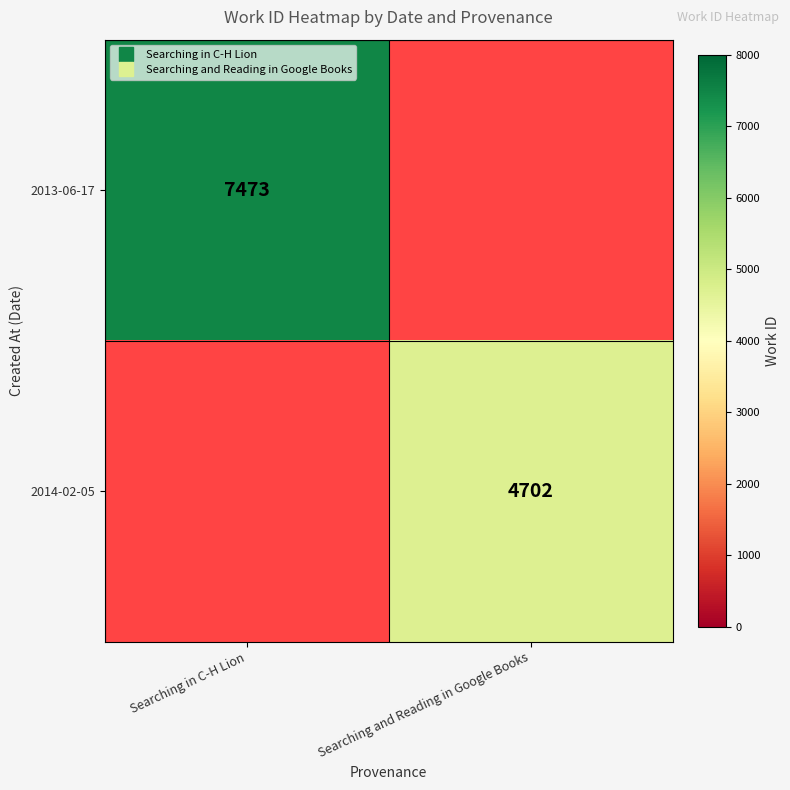

Rank the categories by 2013-06-17 value from highest to lowest.

Searching in C-H Lion, Searching and Reading in Google Books